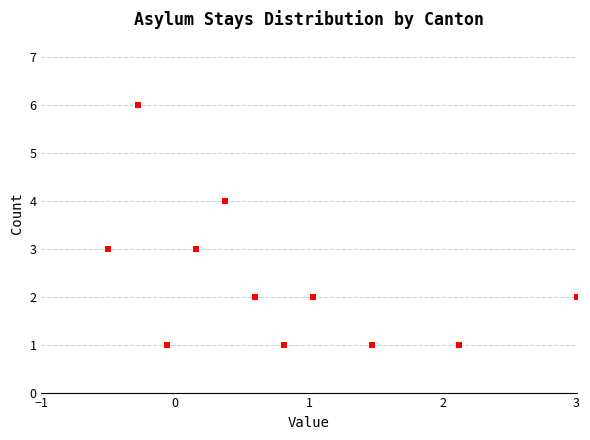

What is the range of Y values (max minus min)?

5